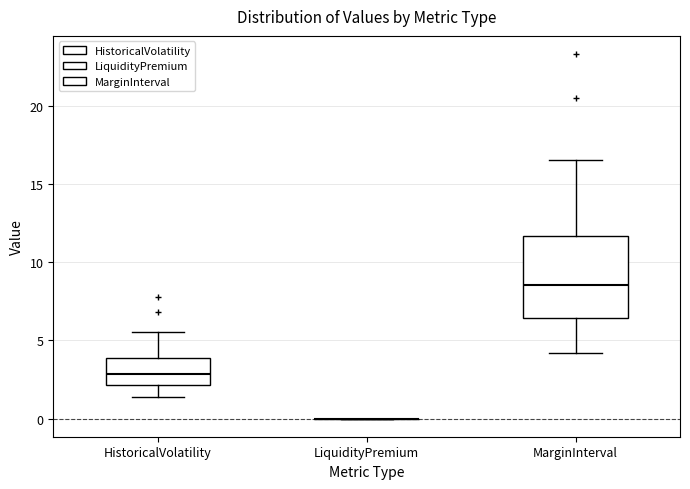

Reading left to right, read every box against the y-axis: the position of its median line, the range the box covers, and the ends of its whiskers. The values are not printed on the chart, so give them approximately, as read against the axis.

HistoricalVolatility: median 3.0, box 2.0 to 4.0, whiskers 1.5 to 5.5
LiquidityPremium: box collapsed to a line at 0.0, whiskers 0.0 to 0.0
MarginInterval: median 8.5, box 6.5 to 11.5, whiskers 4.0 to 16.5